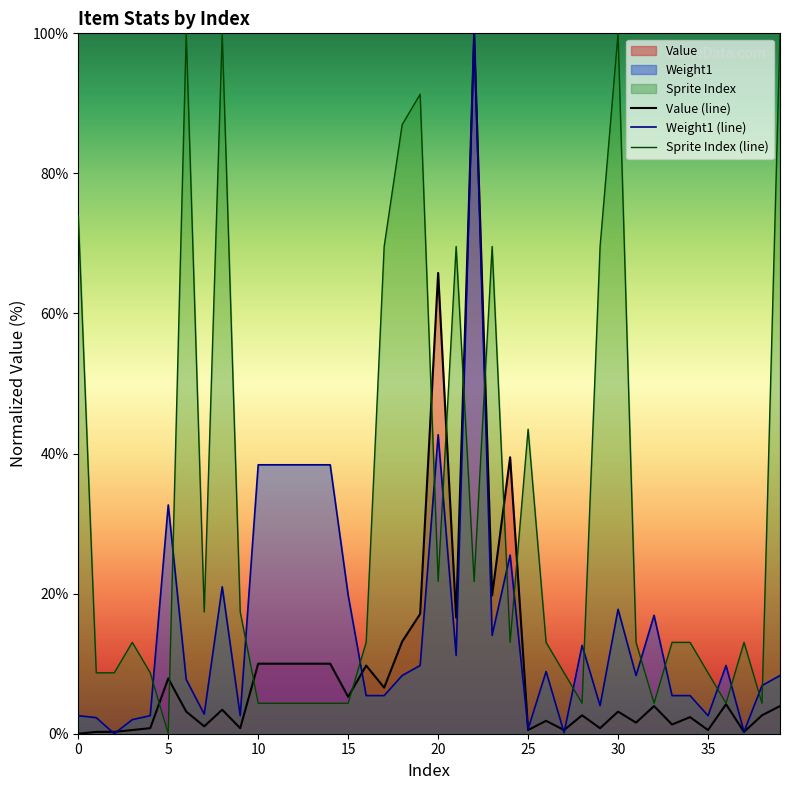

True or false: Sprite Index (line) has more than 0 interior local peaks.

True